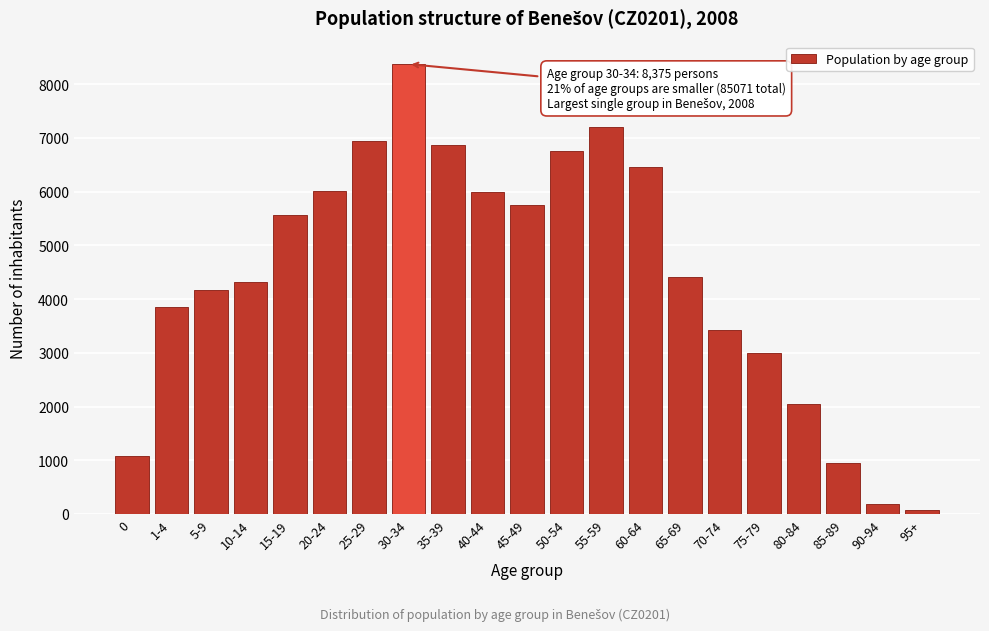

The value at 30-34 is 4513. True or false?

False